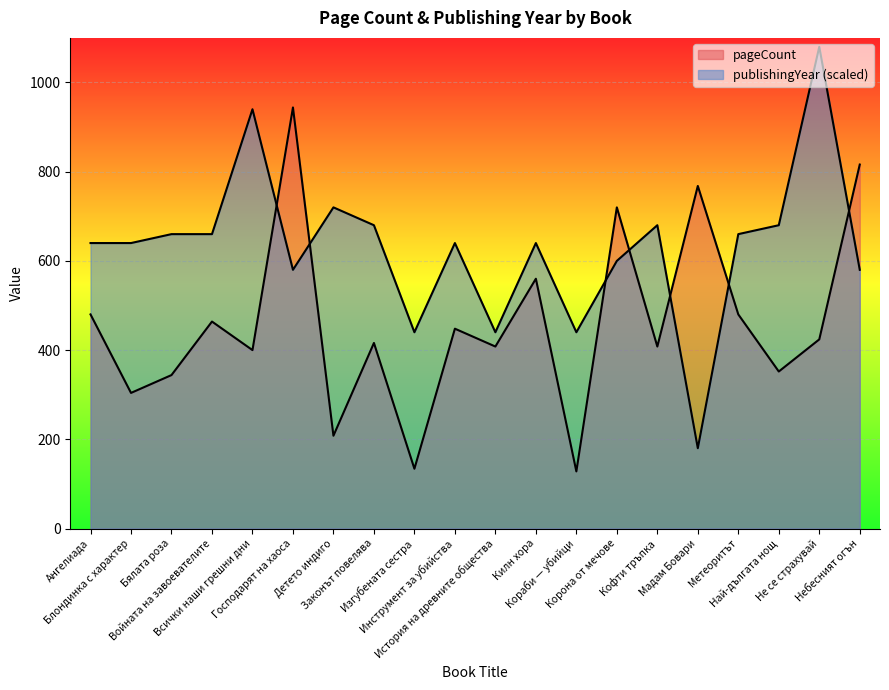

What is the difference between the highest and lowest values at Кофти тръпка?

272